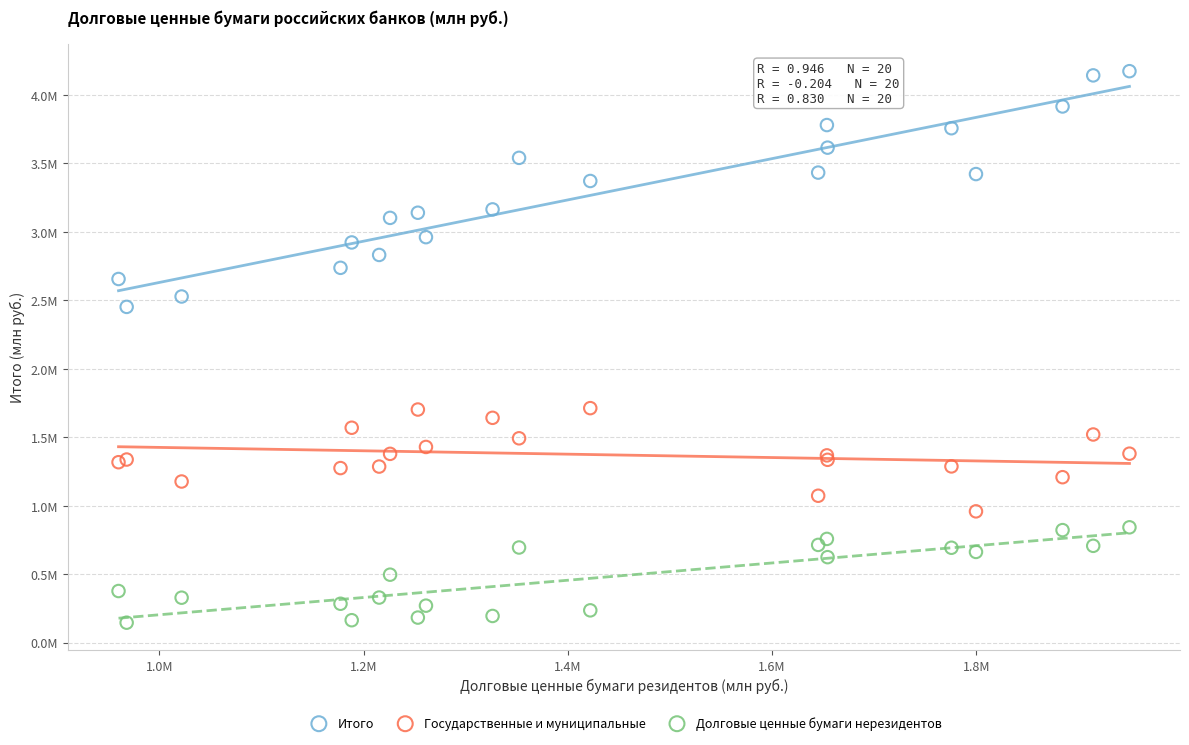

Which series reaches the minimum Y coordinate?

Долговые ценные бумаги нерезидентов